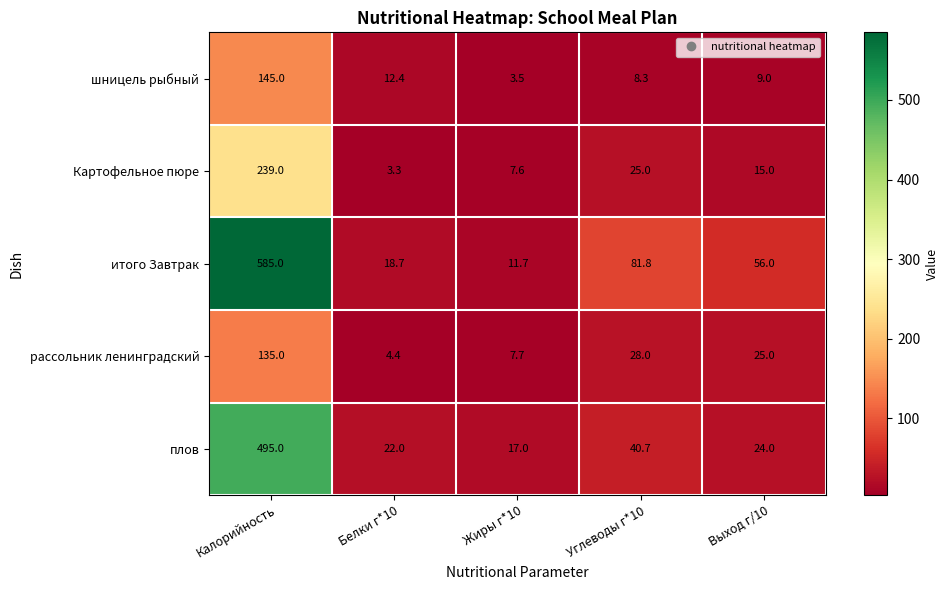

What is the difference between the maximum and minimum values in the Картофельное пюре series?

235.7